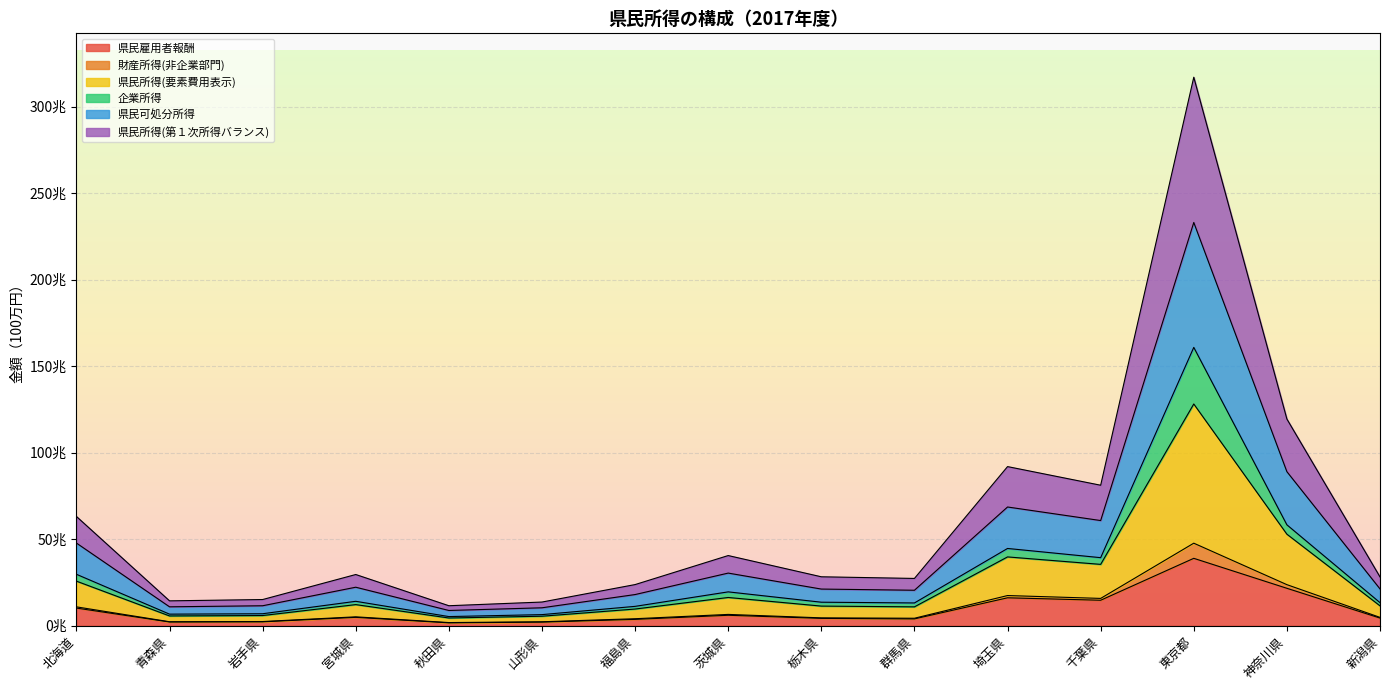

What are all the series names shown in the legend?

県民雇用者報酬, 財産所得(非企業部門), 県民所得(要素費用表示), 企業所得, 県民可処分所得, 県民所得(第１次所得バランス)